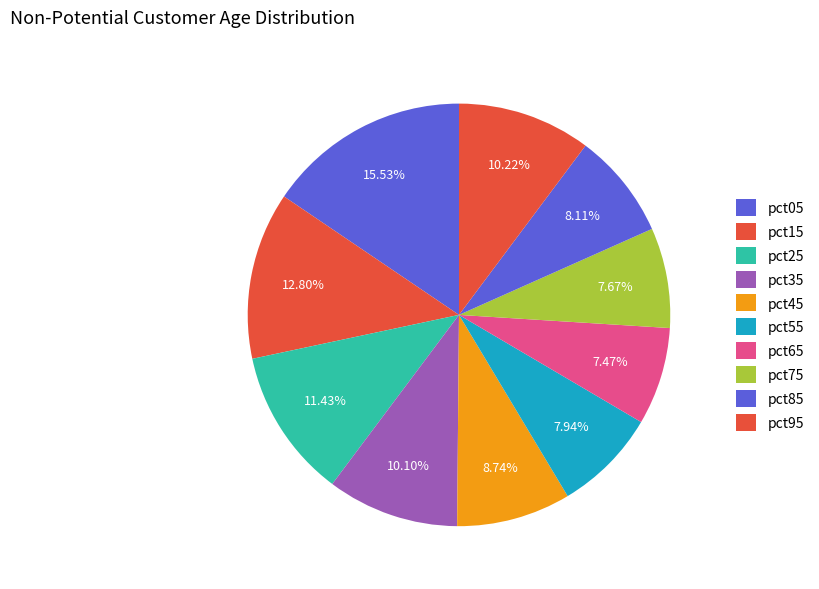

How many slices are in this pie chart?

10